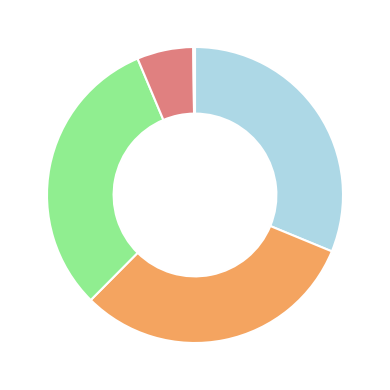

Does any single category account for the majority?

No